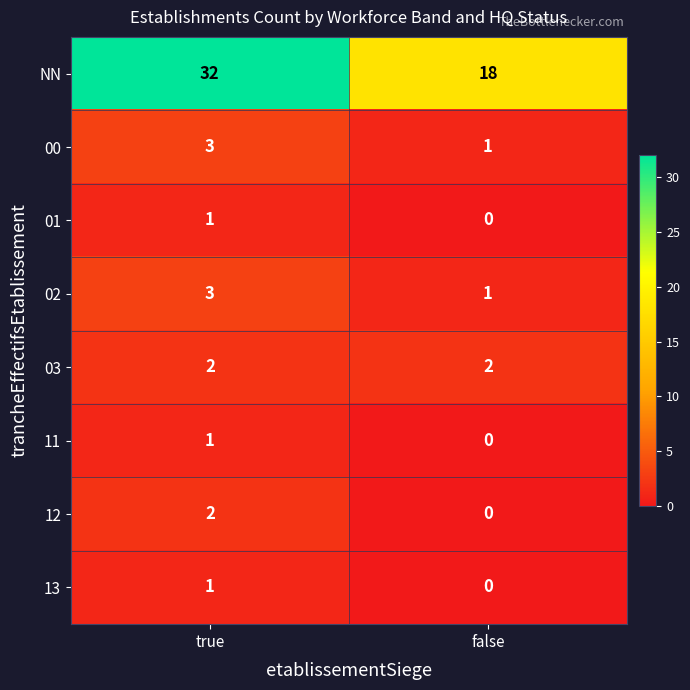

Between true and false, which series saw the biggest shift?

NN